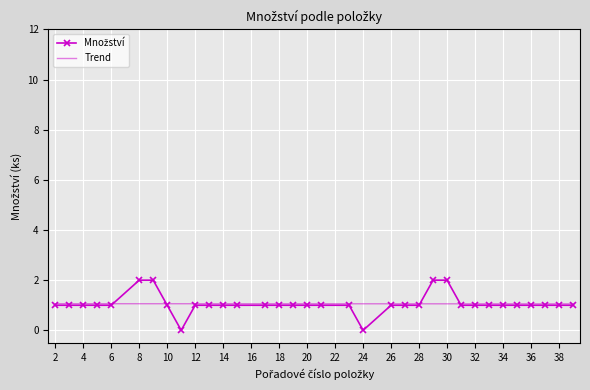

What is the greatest value displayed?

2.0